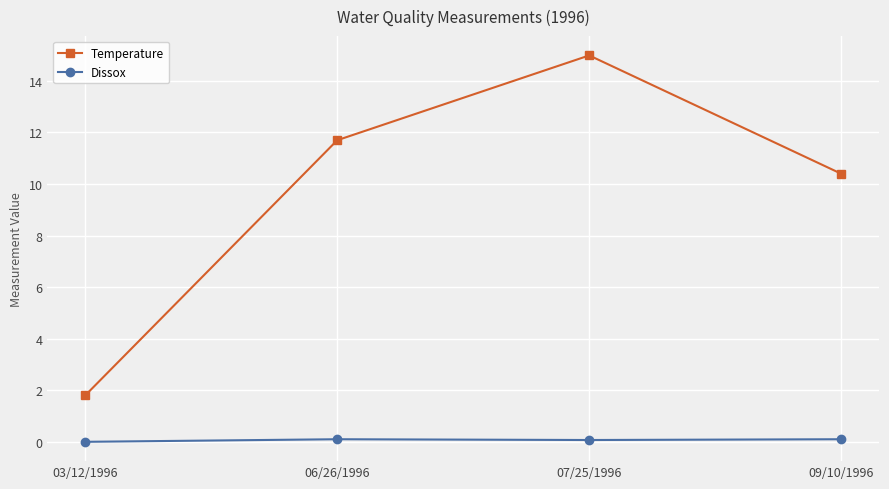

Which series changed the most between 03/12/1996 and 07/25/1996?

Temperature